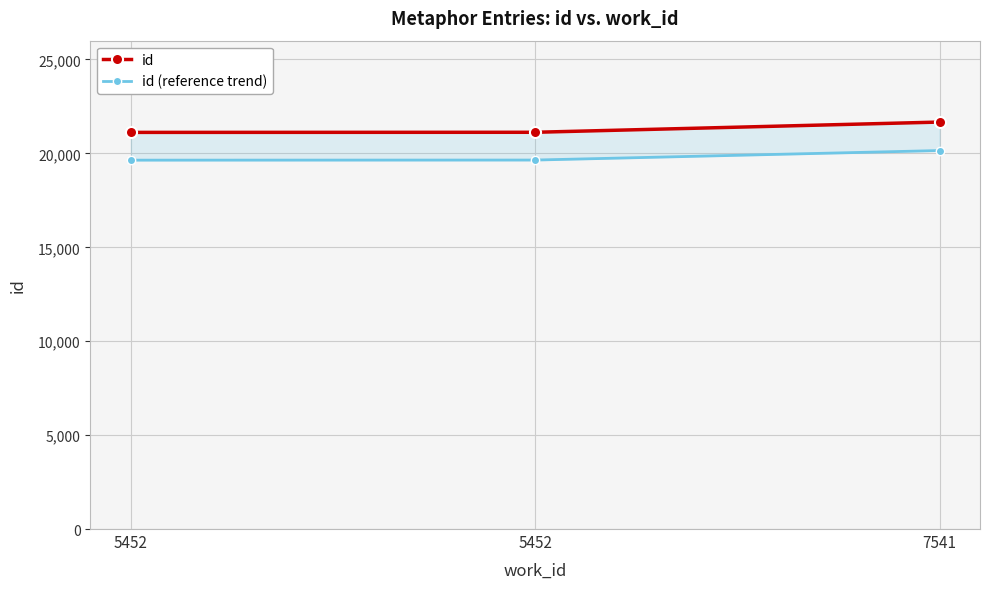

What is the difference between the second highest and minimum values in the id (reference trend) series?

5.6